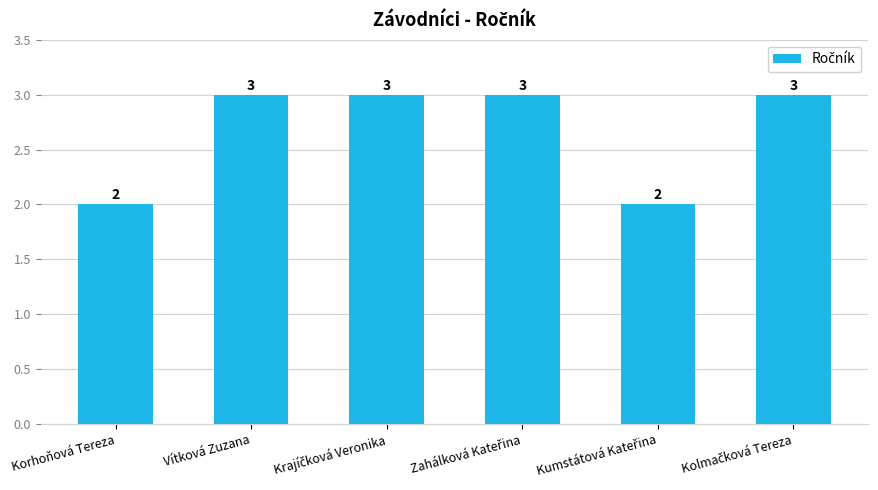

The chart shows a value of 1 at Korhoňová Tereza. True or false?

False